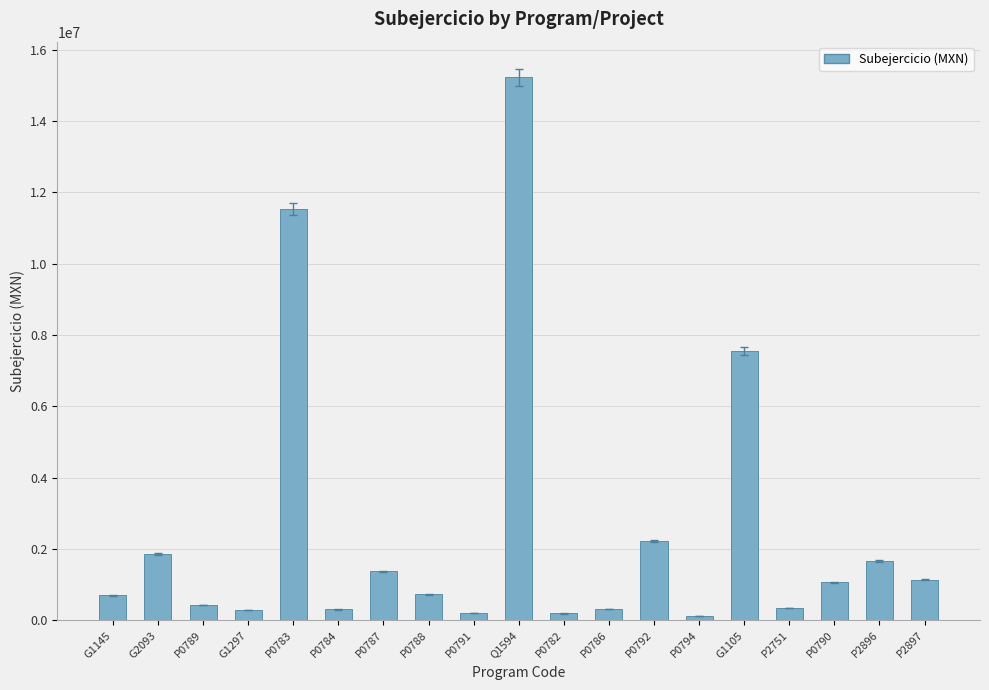

The value at Q1594 is 9266921.0. True or false?

False